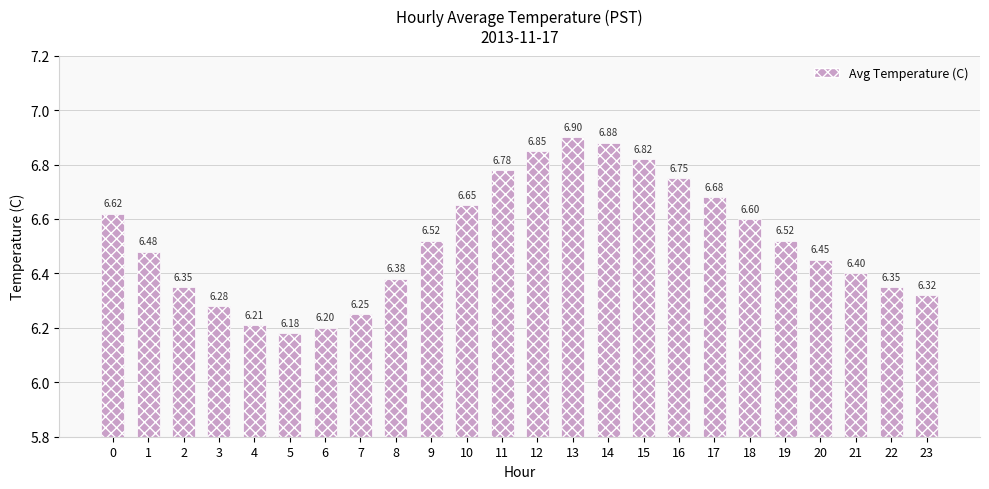

Between 3 and 17, which is larger?

17